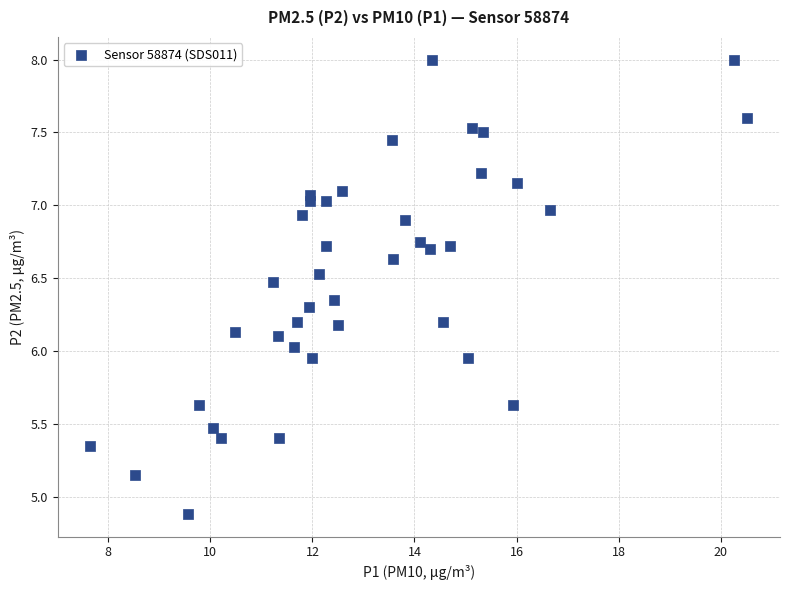

What is the range of X values (max minus min)?

12.9